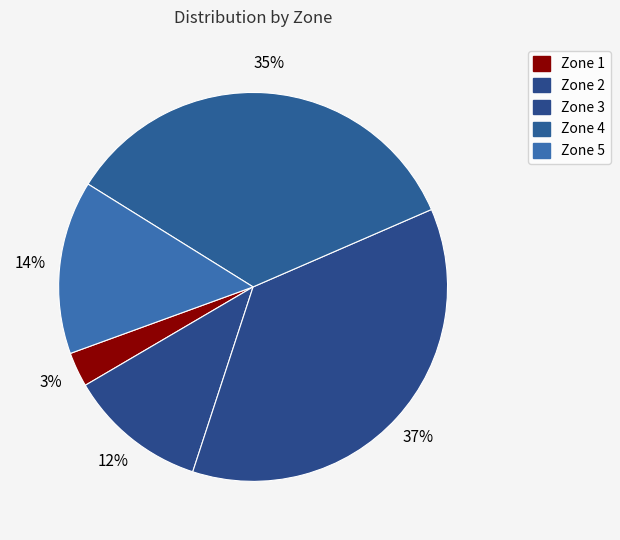

What is the largest slice in the pie chart?

Zone 3